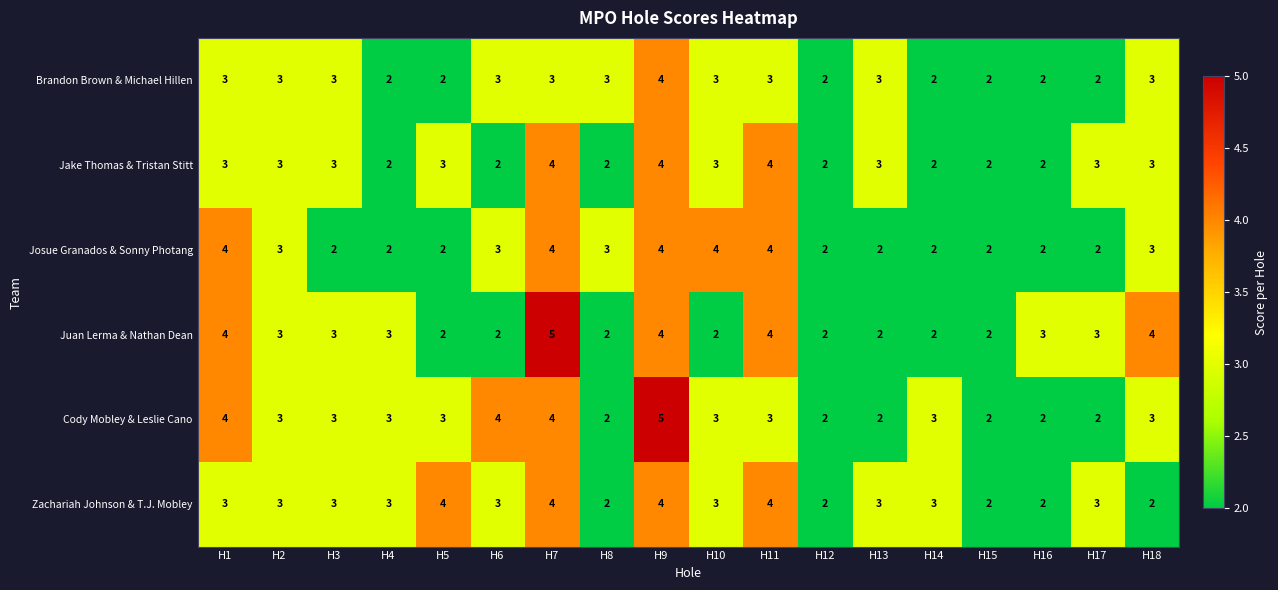

What is the difference between the highest and lowest values at H6?

2